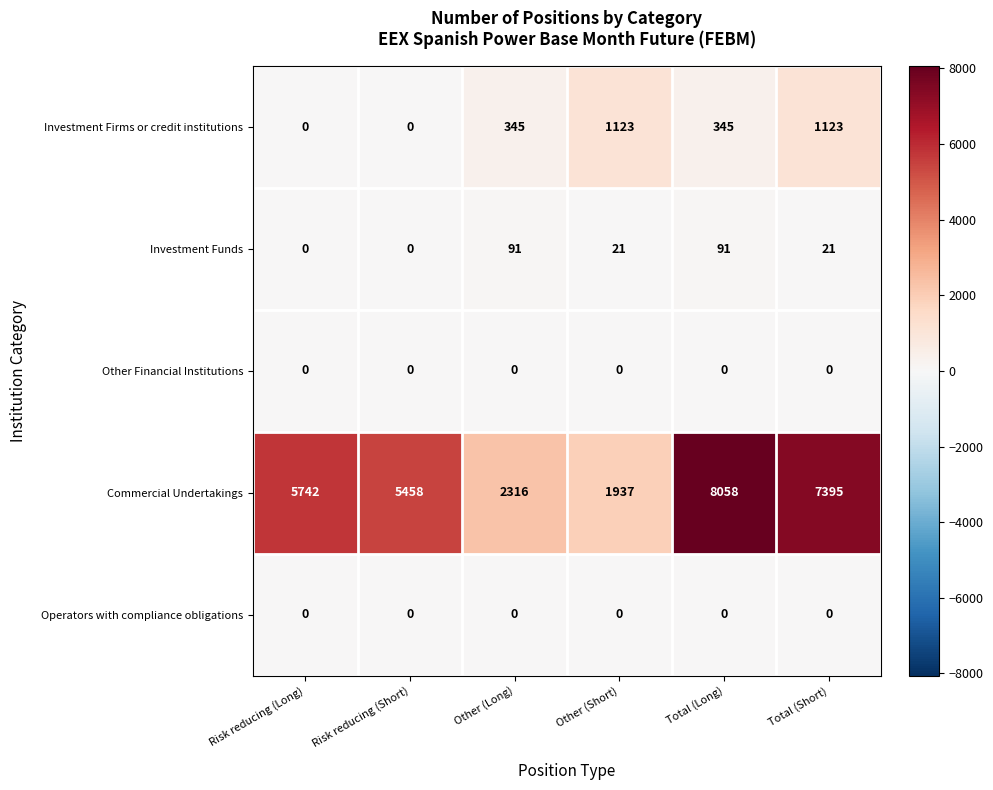

List the labels in order of Commercial Undertakings value, smallest first.

Other (Short), Other (Long), Risk reducing (Short), Risk reducing (Long), Total (Short), Total (Long)